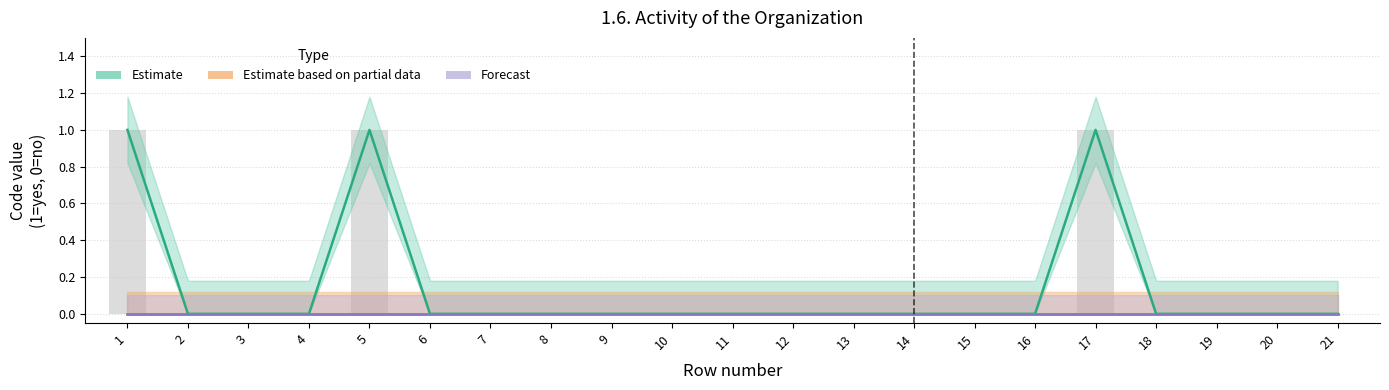

Reading right to left, what are all the values shown in this chart?

Estimate: 0	0	0	0	1	0	0	0	0	0	0	0	0	0	0	0	1	0	0	0	1
Estimate based on partial data: 0	0	0	0	0	0	0	0	0	0	0	0	0	0	0	0	0	0	0	0	0
Forecast: 0	0	0	0	0	0	0	0	0	0	0	0	0	0	0	0	0	0	0	0	0